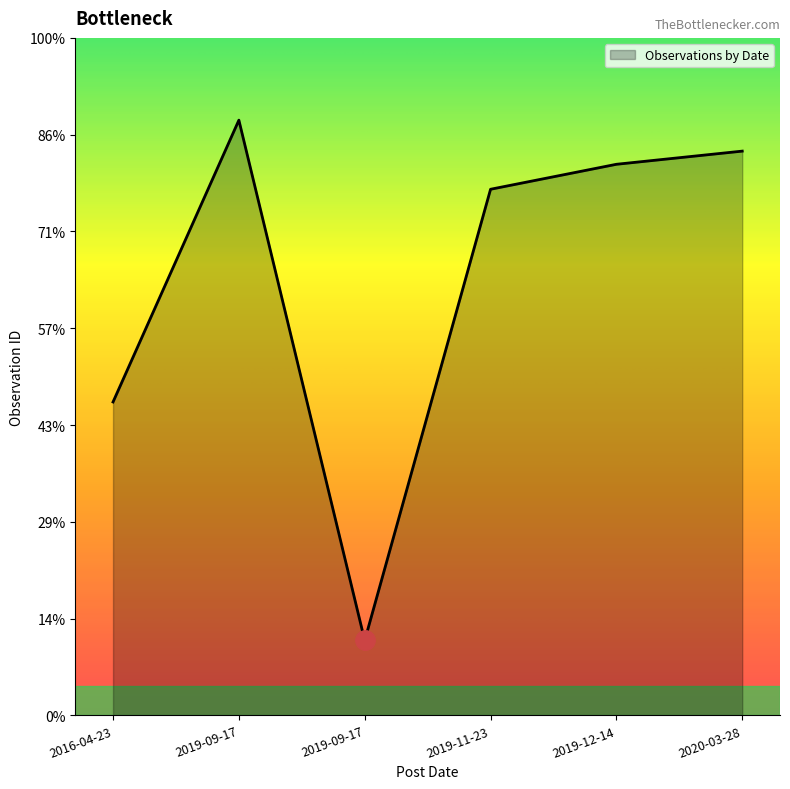

Reading right to left, extract all data points from this chart.

2915	2847	2718	387	3075	1619